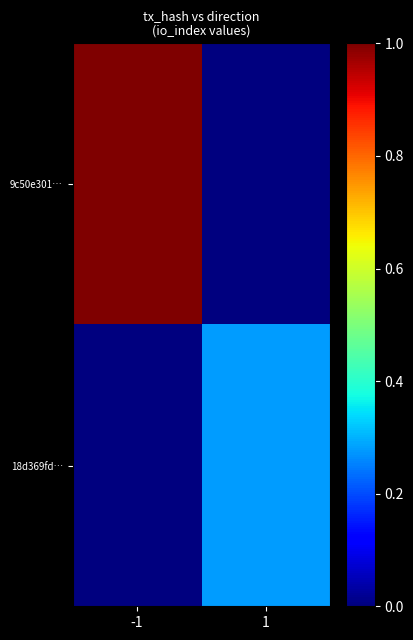

Which label corresponds to the largest value in the chart?

-1